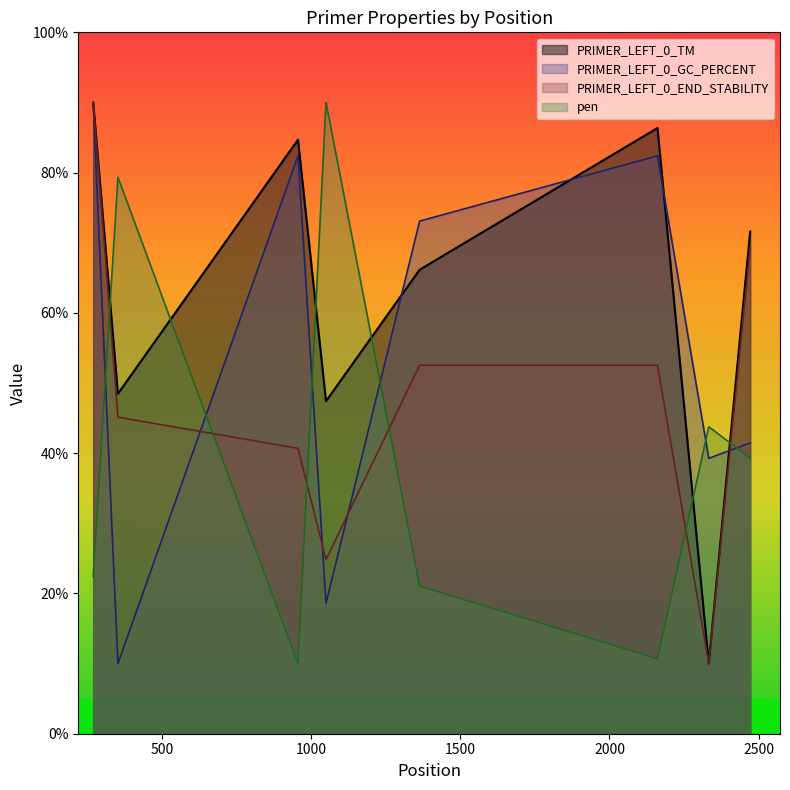

Which series has the largest range (max minus min)?

PRIMER_LEFT_0_TM